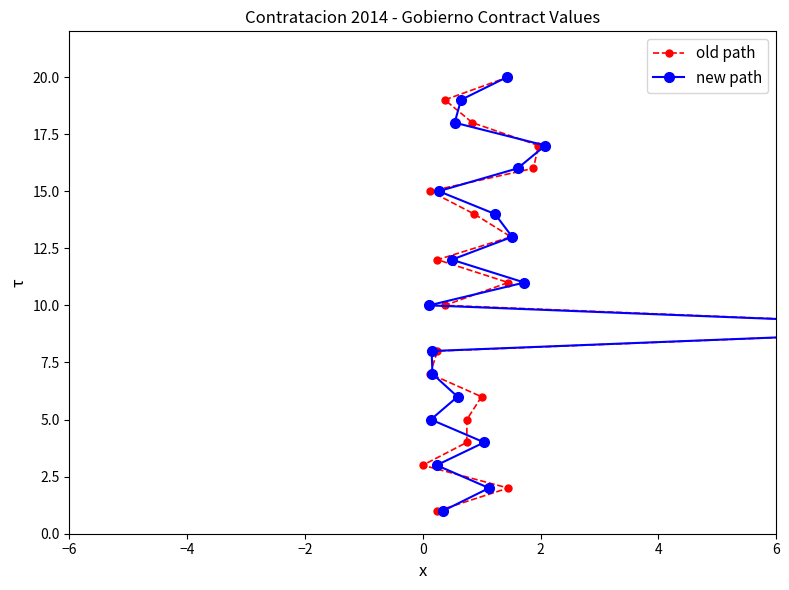

How many values in the new path series are below 11?

10